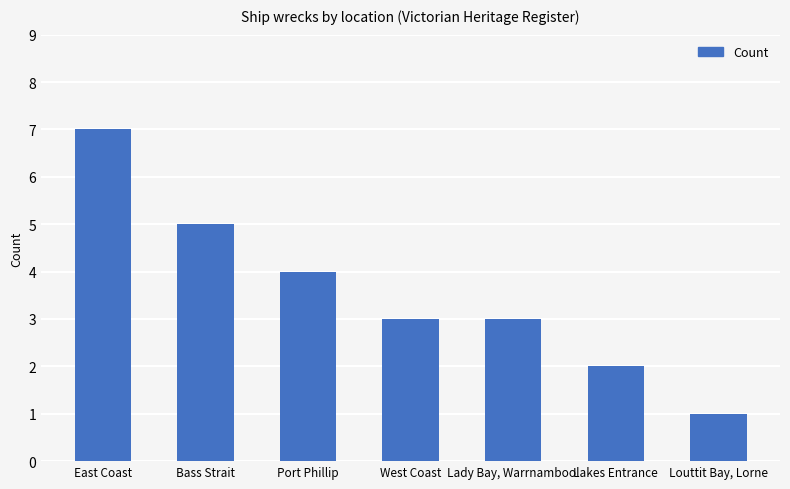

What is the maximum value shown in the chart?

7